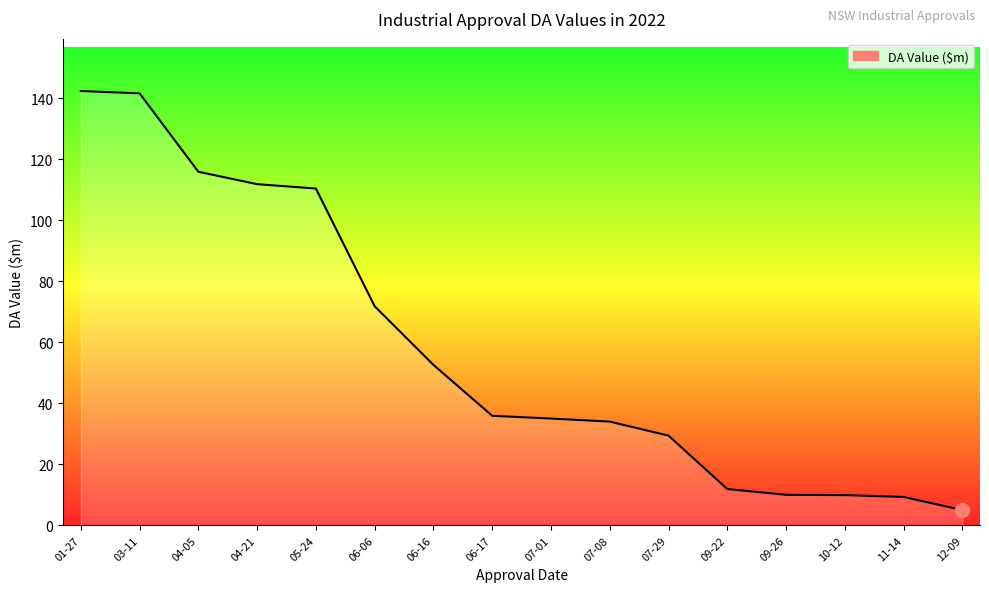

What position from the right is 11-14?

2